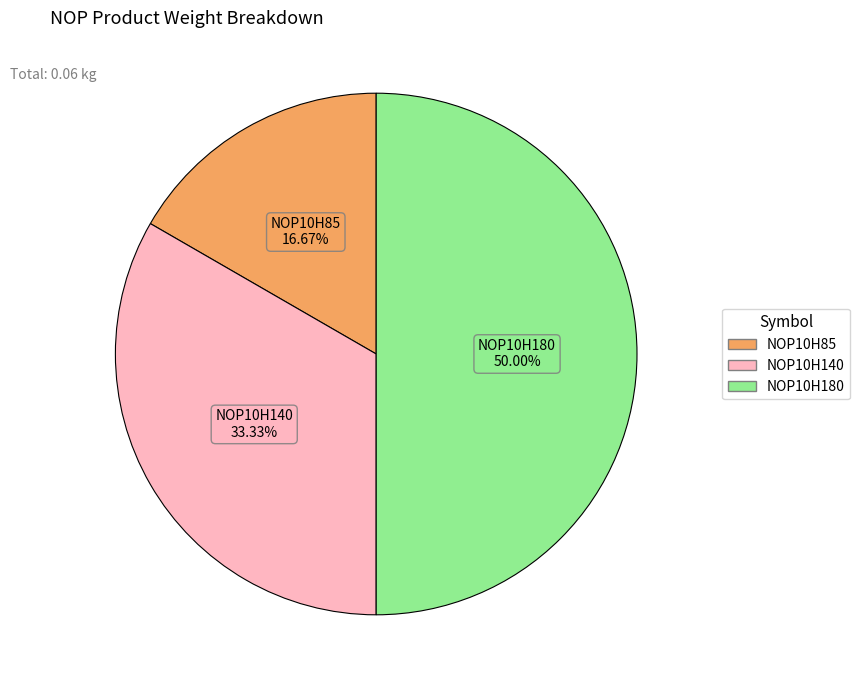

What is the smallest slice in the pie chart?

NOP10H85